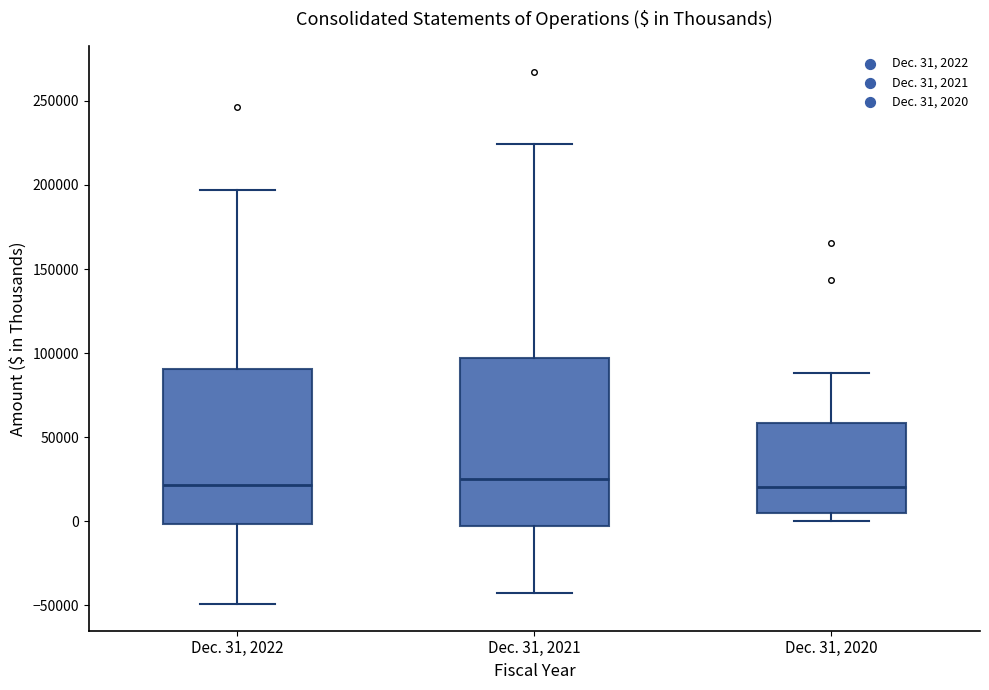

Reading left to right, transcribe this box plot: for each box, give where its median line is, the range the box spans, and where its two whiskers end, as read against the y-axis. The values are not printed on the chart, so give them approximately, as read against the axis.

Dec. 31, 2022: median 20000, box 0 to 90000, whiskers -50000 to 195000
Dec. 31, 2021: median 25000, box -5000 to 95000, whiskers -45000 to 225000
Dec. 31, 2020: median 20000, box 5000 to 60000, whiskers 0 to 90000